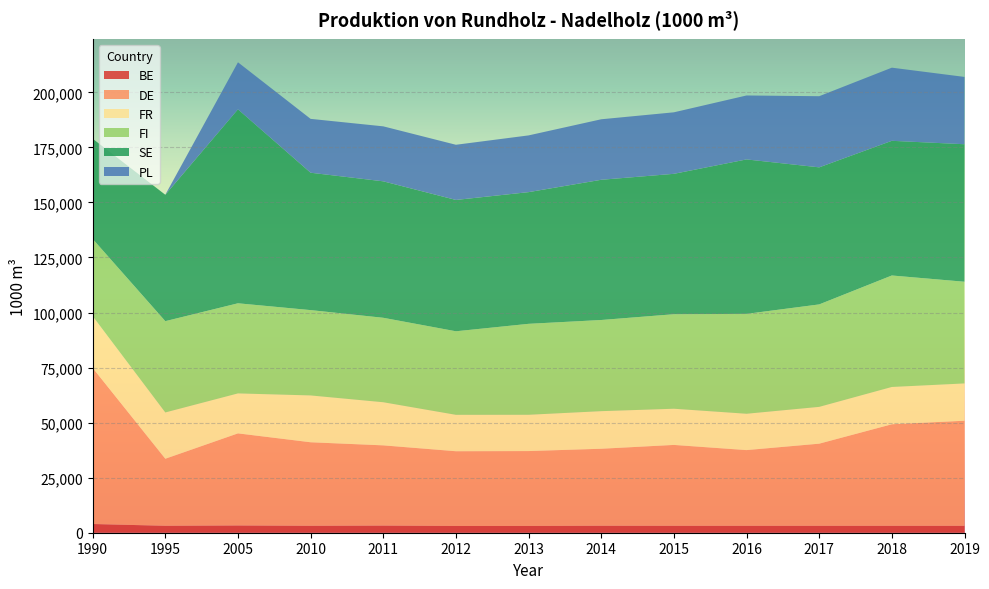

Reading left to right, list all the values displayed in this chart.

BE: 1990=3960	1995=3150	2005=3285	2010=3139	2011=3231	2012=3070	2013=3078	2014=3167	2015=3136	2016=3136	2017=3136	2018=3136	2019=3136
DE: 1990=70928	1995=30440	2005=41837	2010=37942	2011=36443	2012=33936	2013=34006	2014=34968	2015=36740	2016=34385	2017=37306	2018=46125	2019=47730
FR: 1990=23481	1995=21032	2005=18145	2010=21264	2011=19585	2012=16539	2013=16482	2014=17071	2015=16433	2016=16511	2017=16717	2018=16928	2019=16933
FI: 1990=35066	1995=41460	2005=40928	2010=38758	2011=38355	2012=37942	2013=41305	2014=41402	2015=42925	2016=45360	2017=46528	2018=50633	2019=46183
SE: 1990=45510	1995=57400	2005=88100	2010=62390	2011=61975	2012=59645	2013=59810	2014=63680	2015=63760	2016=70145	2017=62250	2018=61167	2019=62450
PL: 1990=0	1995=0	2005=21357	2010=24461	2011=24969	2012=25062	2013=25767	2014=27482	2015=27938	2016=29043	2017=32310	2018=33218	2019=30574